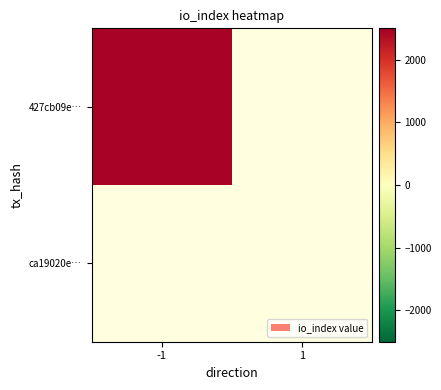

What is the maximum value shown in the chart?

2450